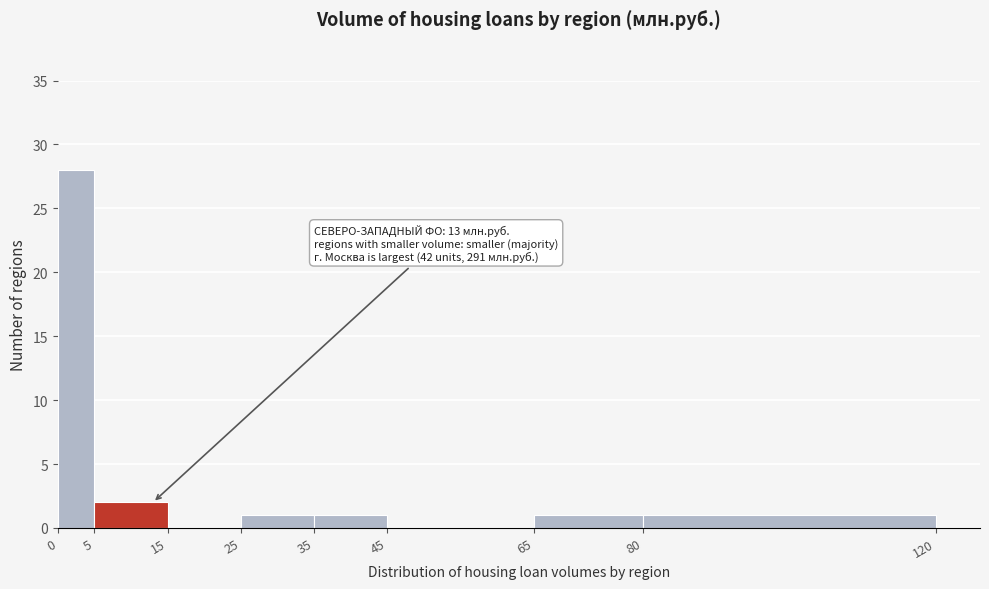

Which range on the x-axis has the tallest bar?

0 to 5